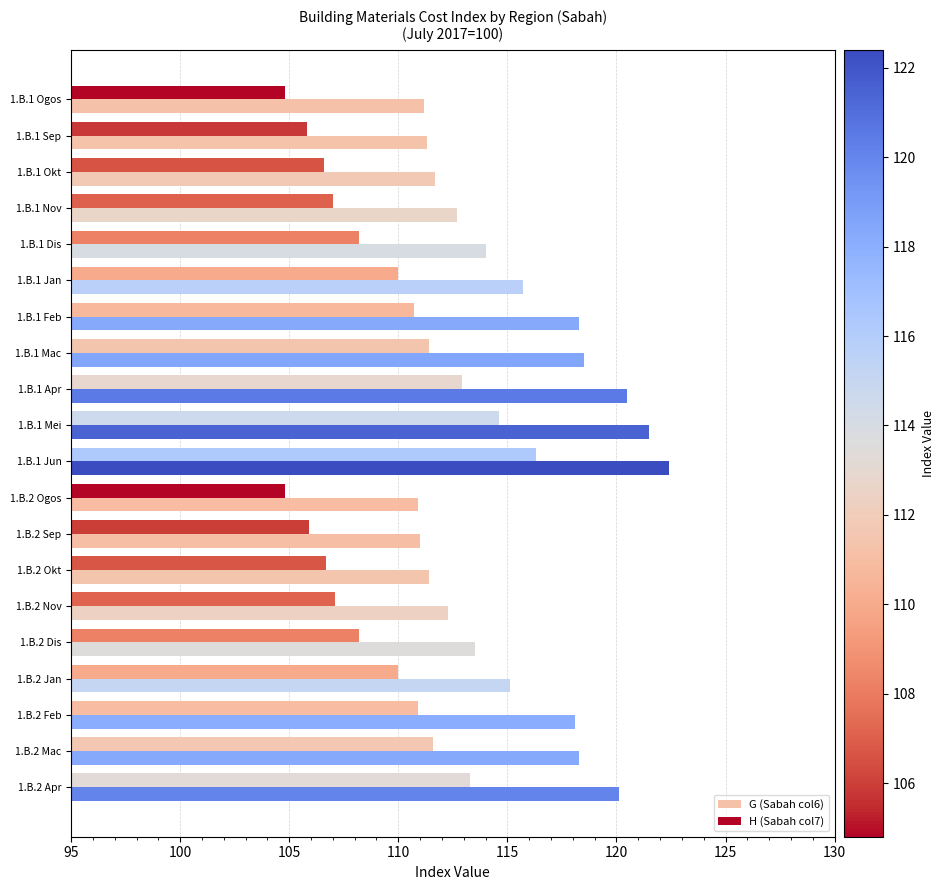

What is the minimum value shown in the chart?

104.8